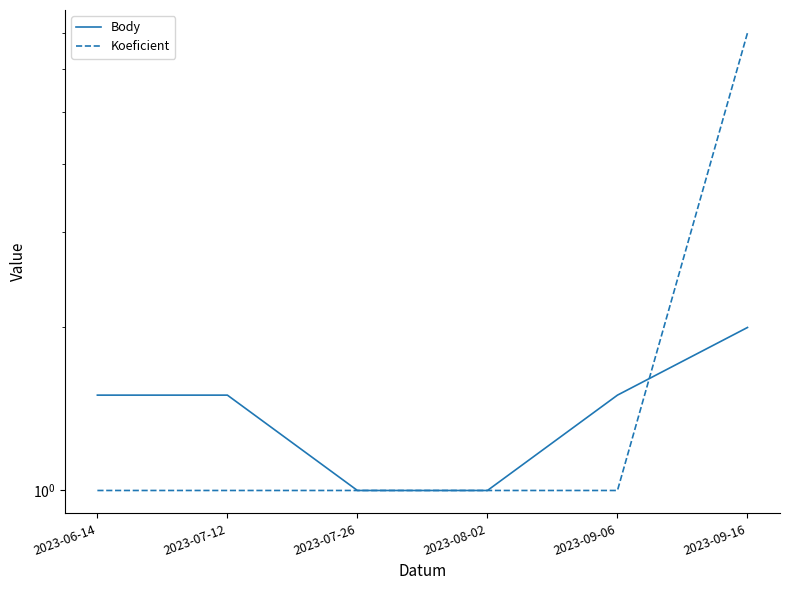

At which category is the sum across all series the highest?

2023-09-16